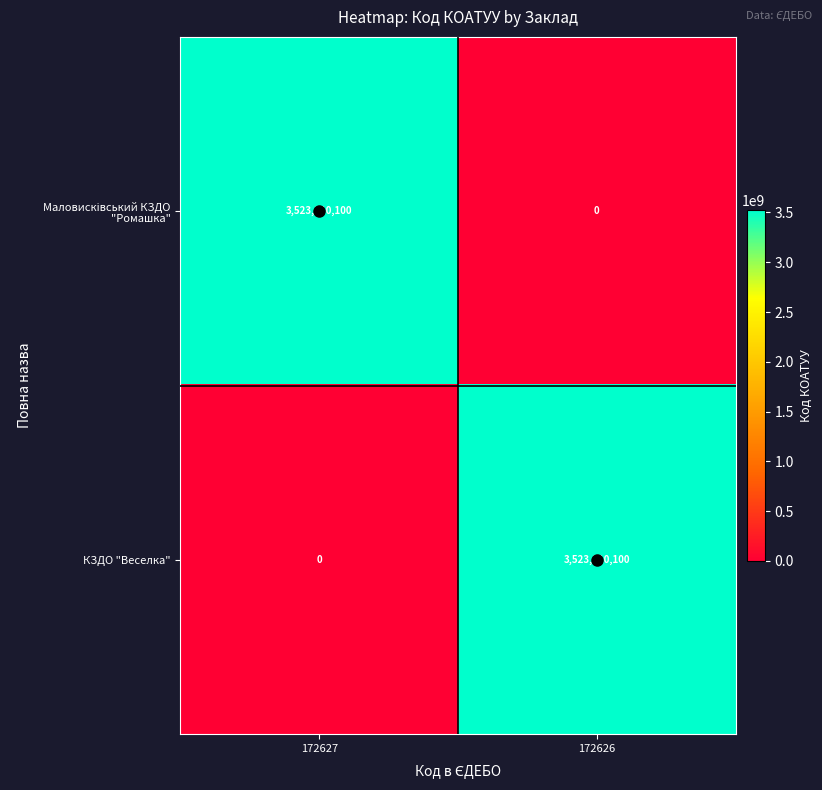

What is the difference between the highest and lowest values at 172627?

3523110100